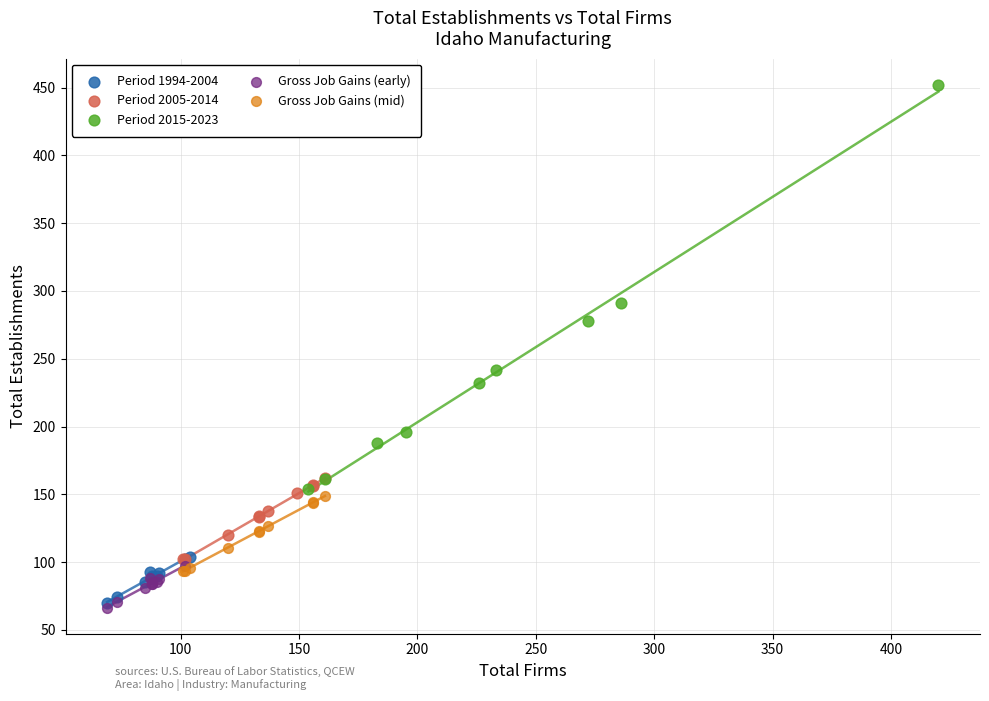

Which series reaches the minimum Y coordinate?

Gross Job Gains (early)